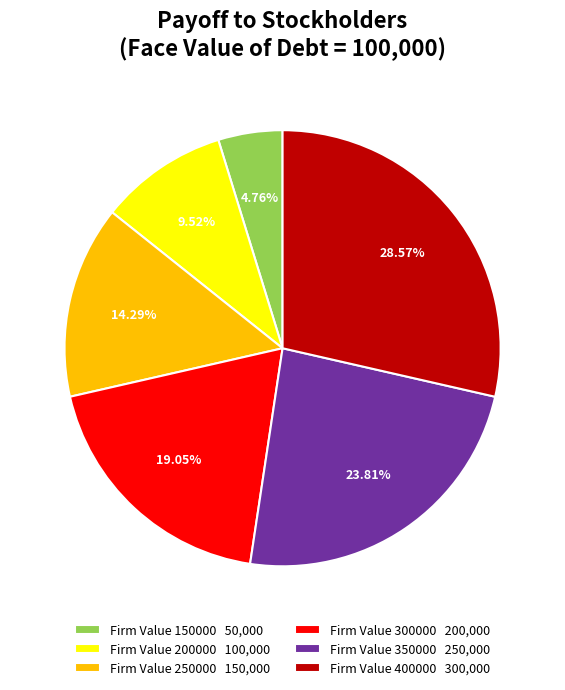

To the nearest percent, what is the average slice percentage?

17%